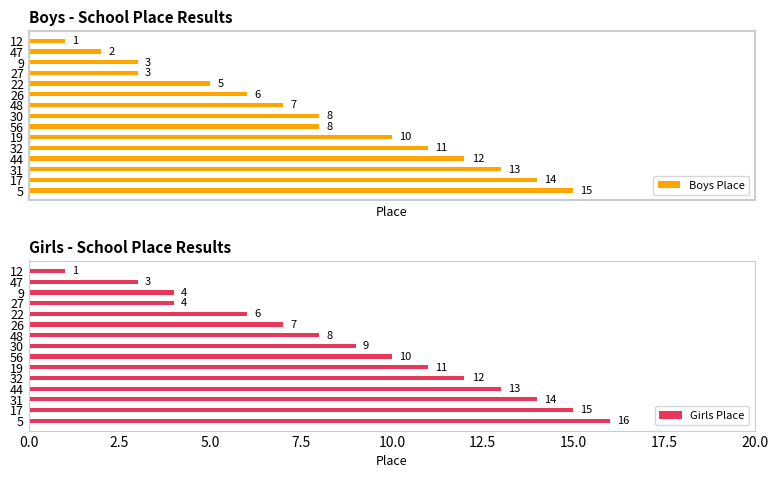

True or false: Girls Place has a value of 7 at 5.

False